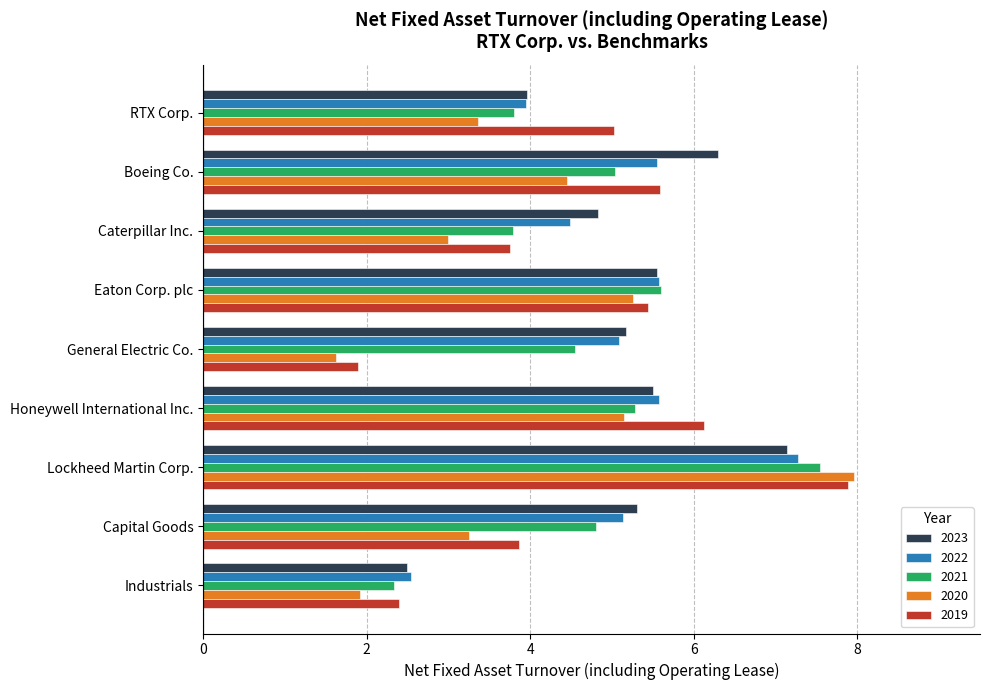

What is the lowest value of the 2022 series?

2.5